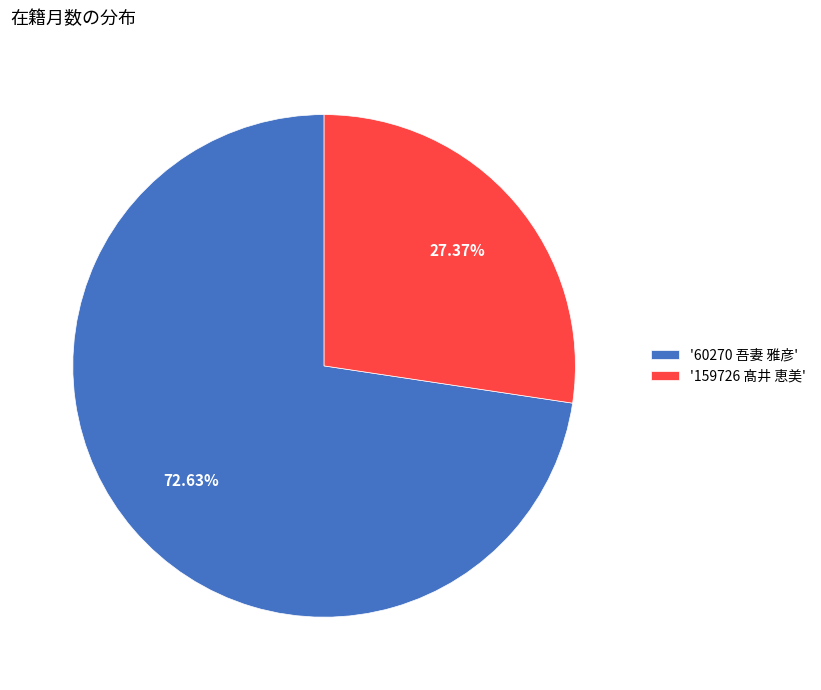

Is '60270 吾妻 雅彦' the majority of the pie?

Yes